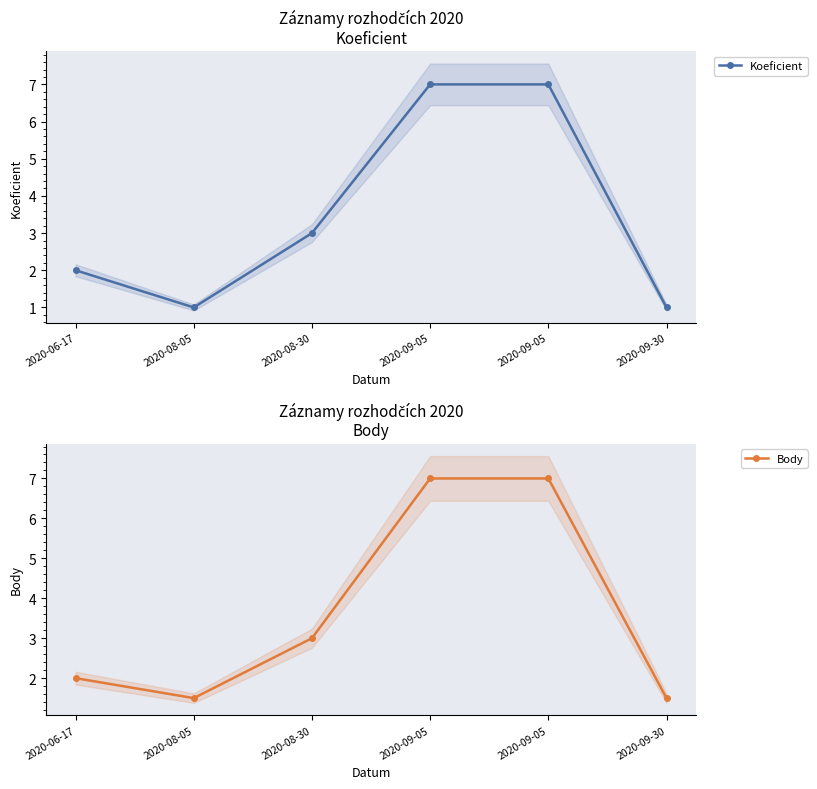

Which series has the widest spread of values?

Koeficient